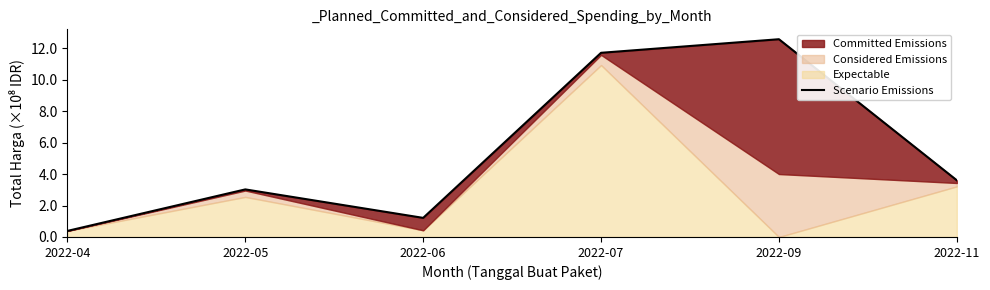

What is the difference between the maximum and minimum values?

12.2